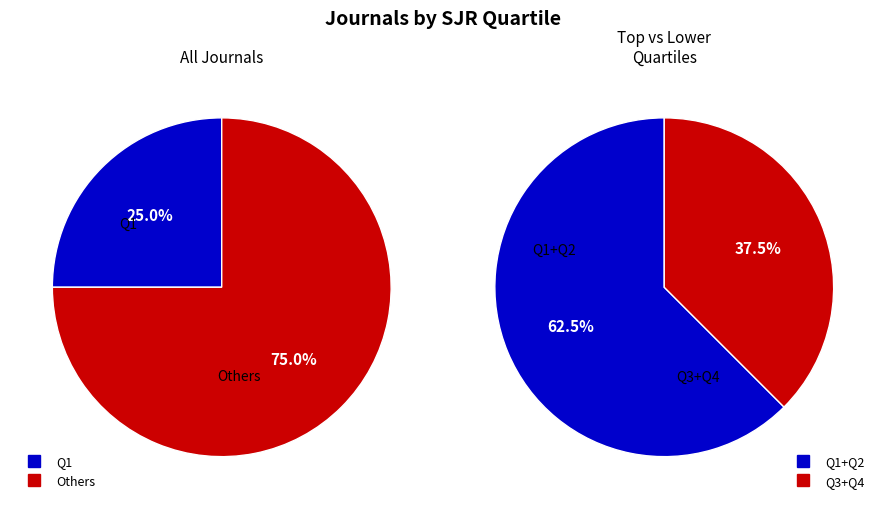

Count the number of slices in the pie.

4